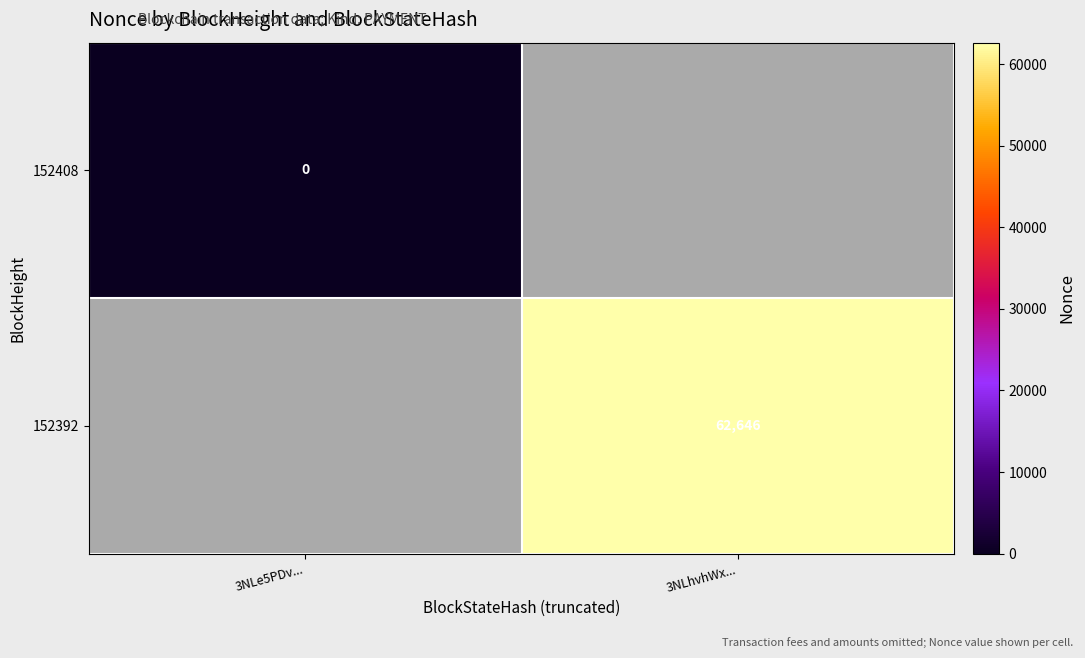

True or false: 152392 has a value of 43143 at 3NLhvhWx....

False